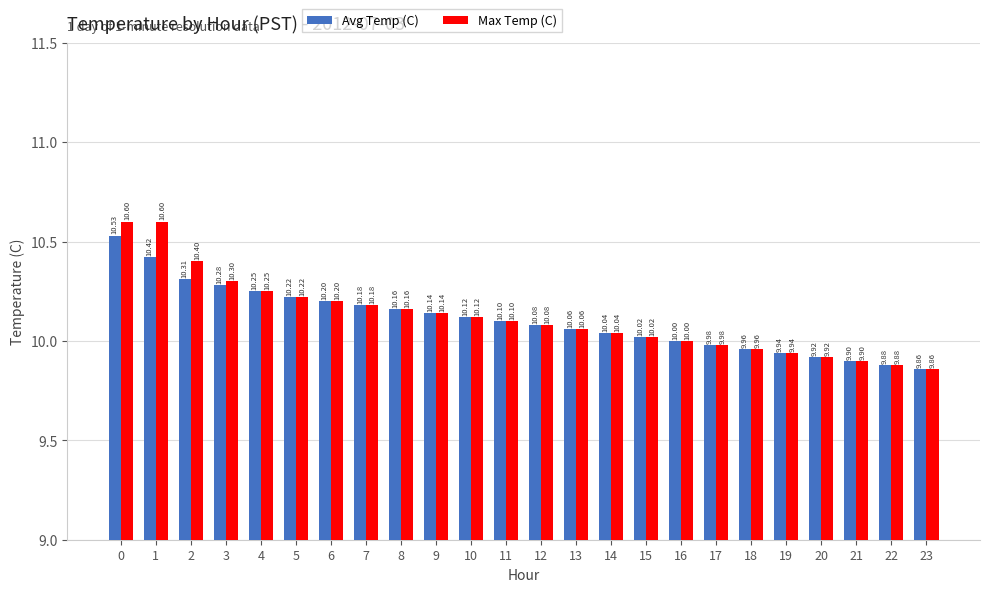

What value does the Avg Temp (C) series have at 14?

10.0